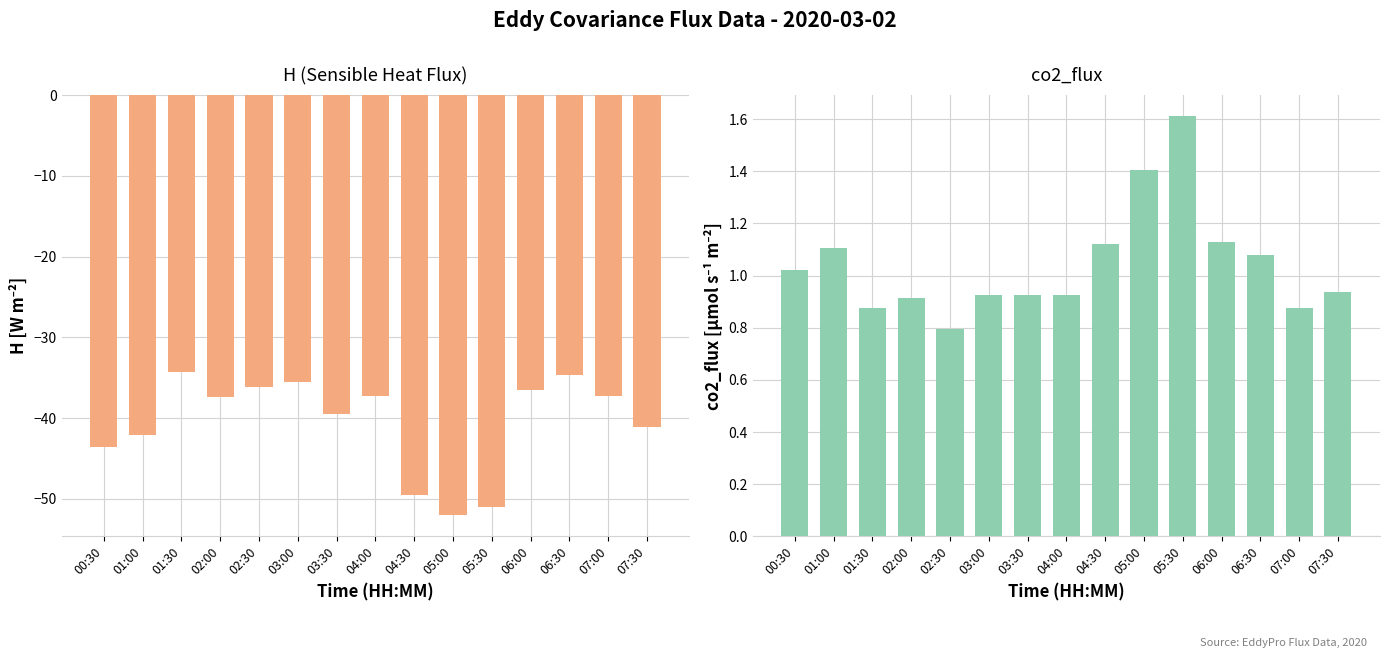

What is the label of the 7th bar from the right?

04:30